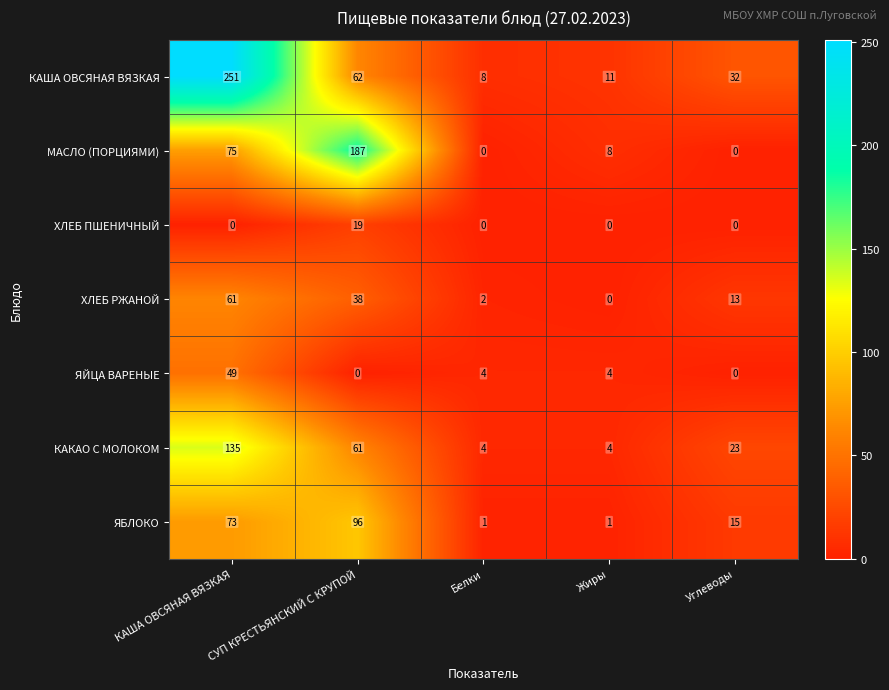

Which series has the widest spread of values?

КАША ОВСЯНАЯ ВЯЗКАЯ